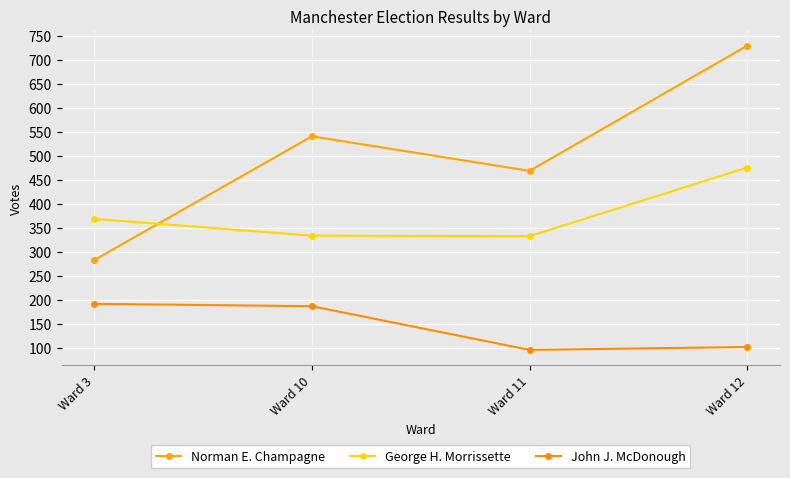

What is the difference between the maximum and minimum values in the John J. McDonough series?

96